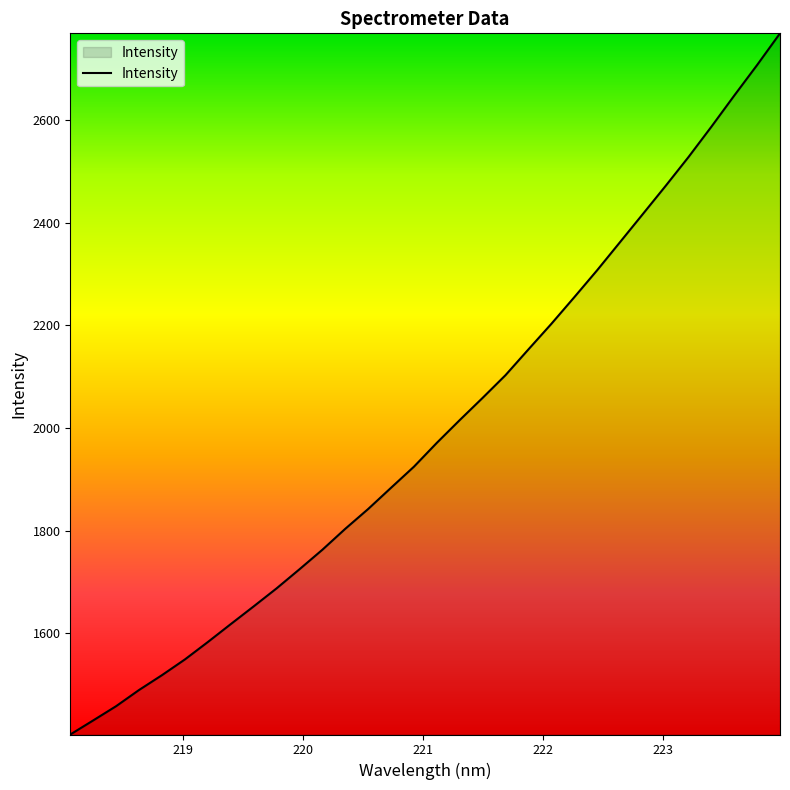

What is the average value?

1996.6